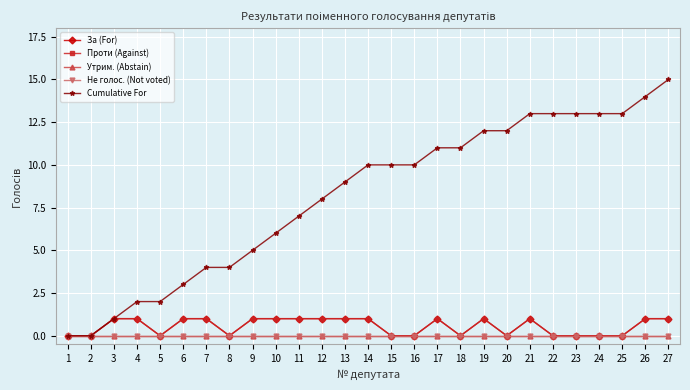

How many lines are shown in the chart?

5